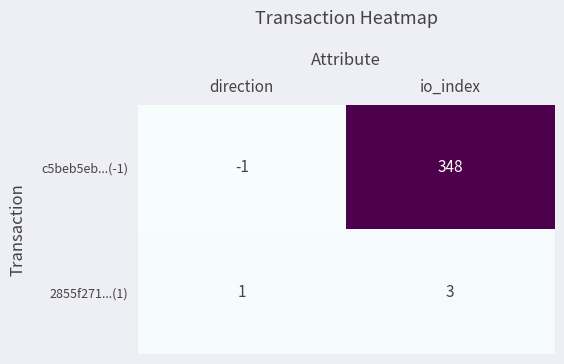

What is the spread (max minus min) of values at direction?

2